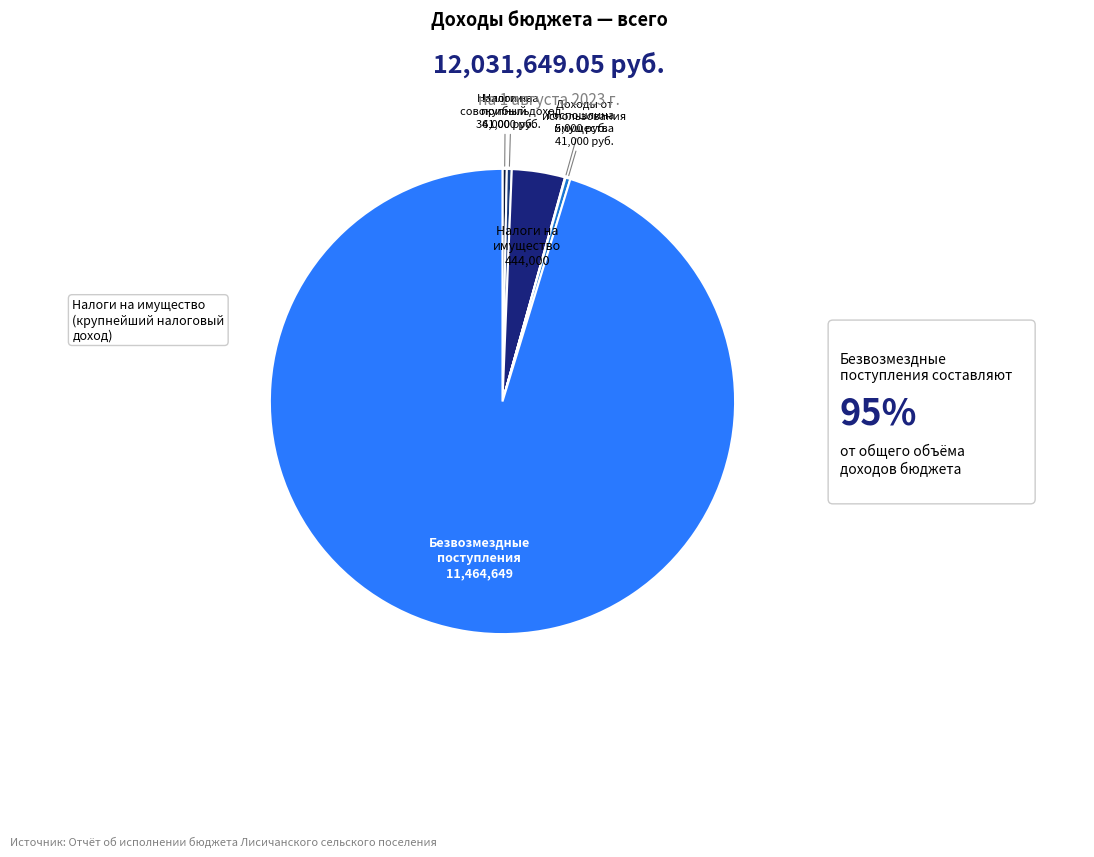

How many slices are in this pie chart?

6